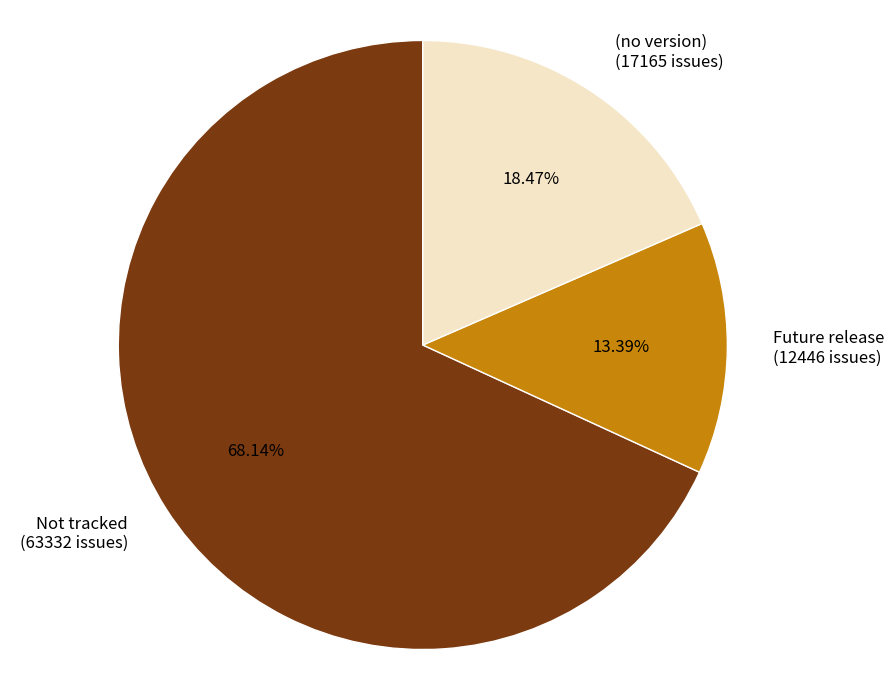

Does Not tracked represent more than half of the total?

Yes